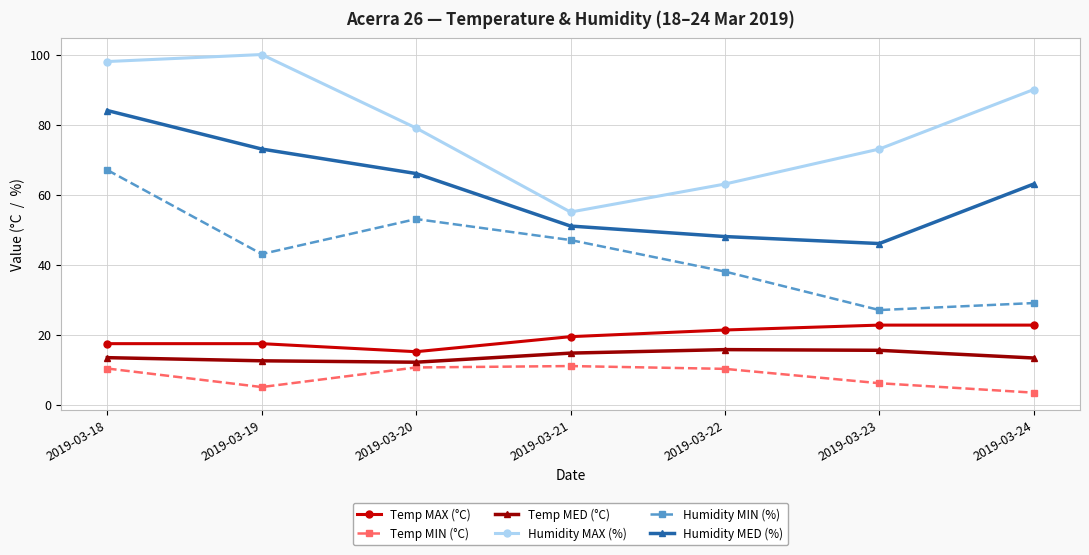

What is the difference between the Humidity MAX (%) values at 2019-03-24 and 2019-03-20?

11.0